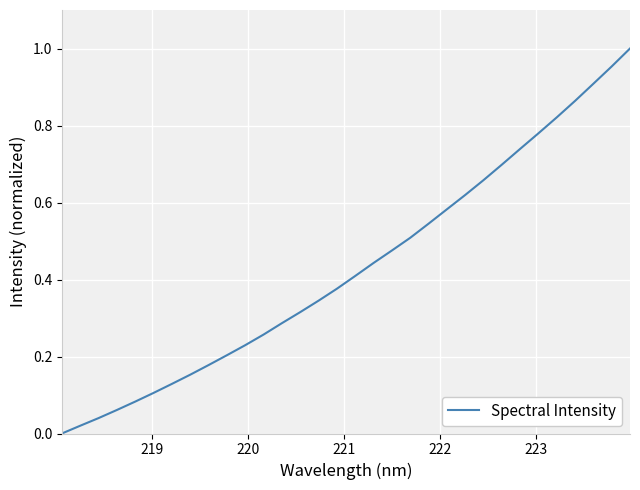

How many categories are shown in the chart?

32